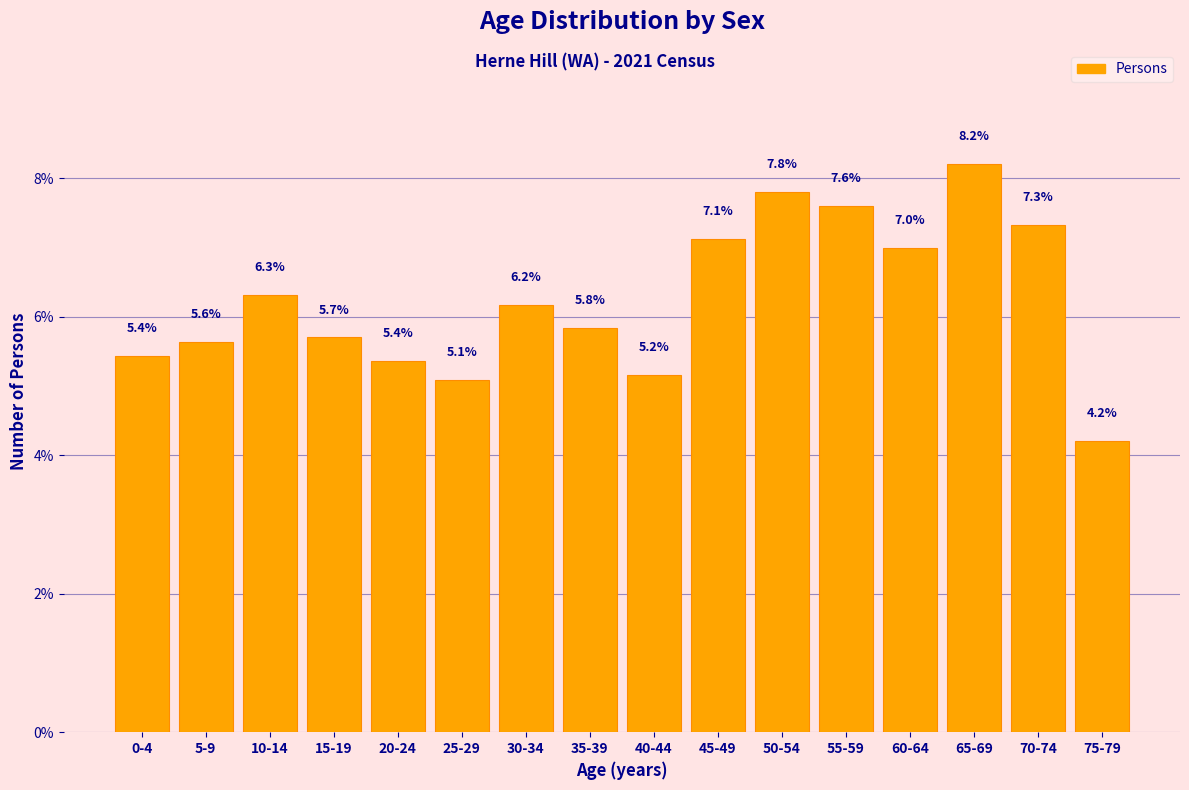

Reading left to right, what are all the values shown in this chart?

0-4=5.4	5-9=5.6	10-14=6.3	15-19=5.7	20-24=5.4	25-29=5.1	30-34=6.2	35-39=5.8	40-44=5.2	45-49=7.1	50-54=7.8	55-59=7.6	60-64=7.0	65-69=8.2	70-74=7.3	75-79=4.2